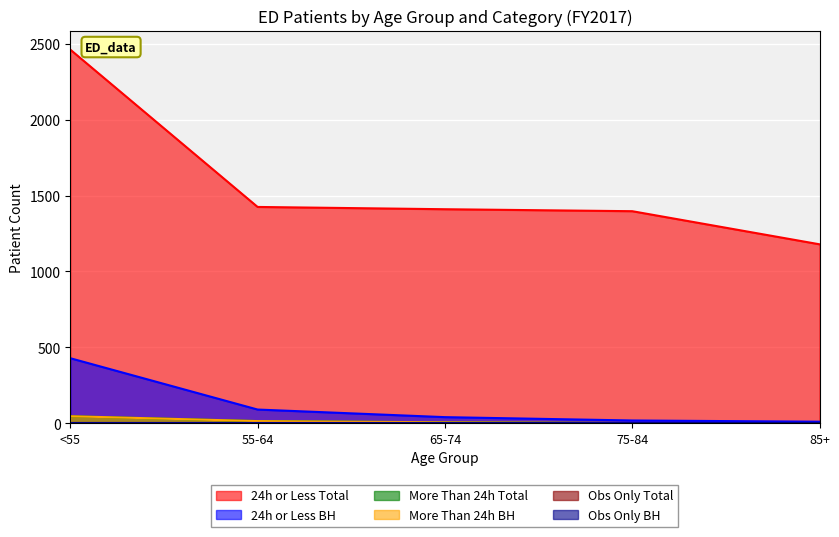

Which label corresponds to the largest value in the chart?

<55